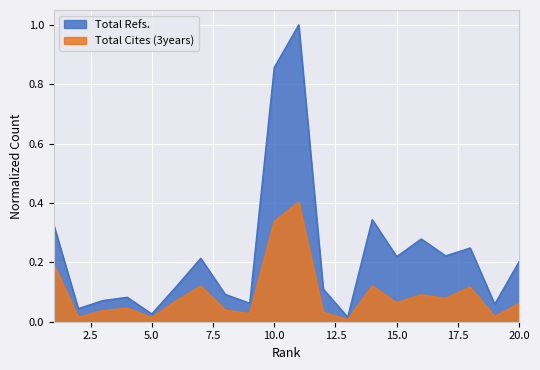

Read the Total Refs. value at 1.

0.3